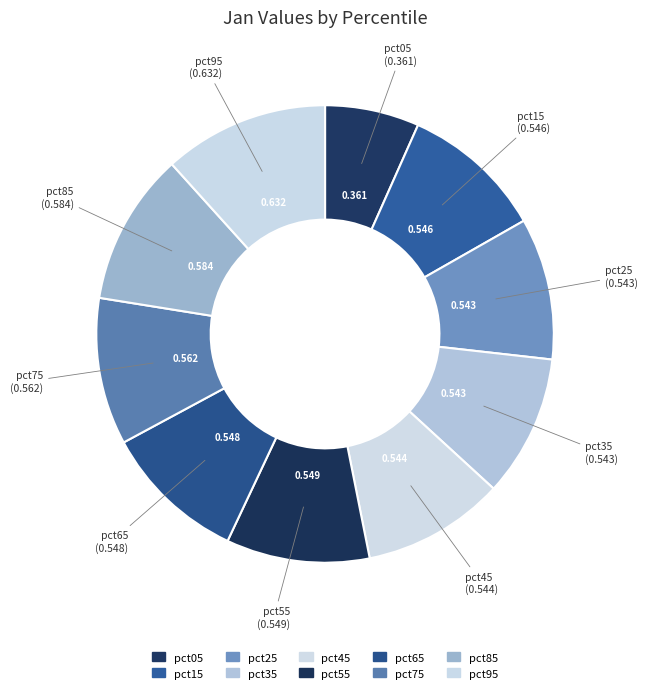

What is the smallest slice in the pie chart?

pct05